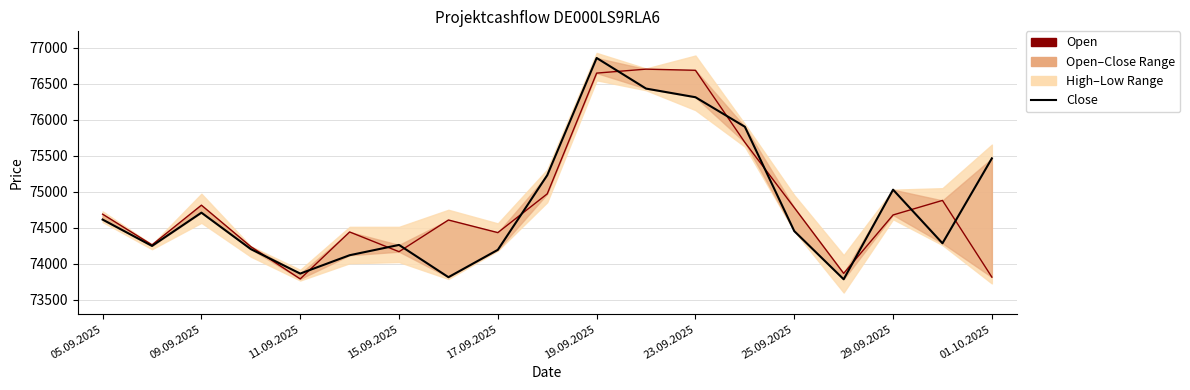

Is the value of Close at 15 greater than the value of Open at 17.09.2025?

No